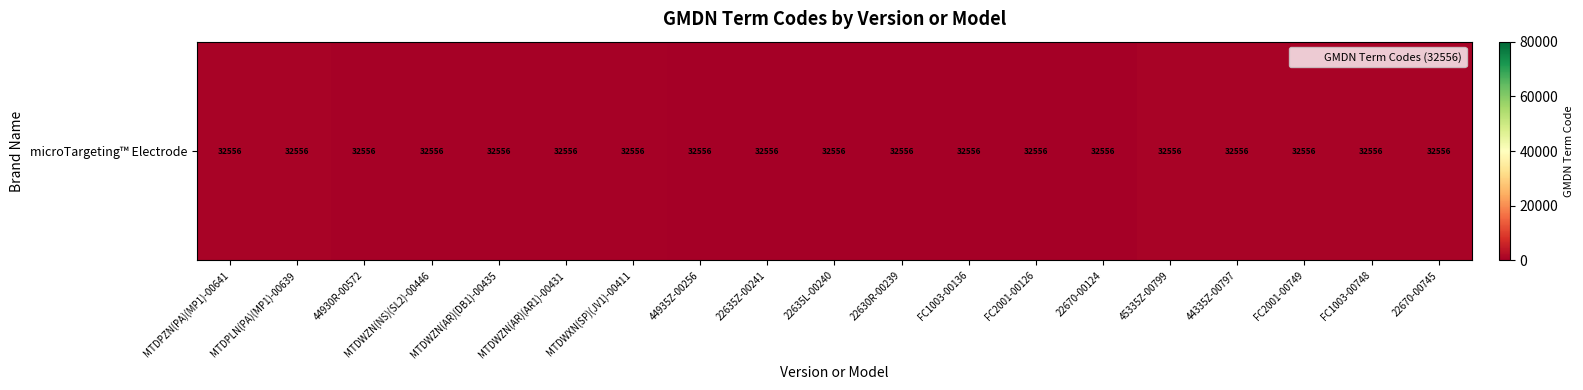

List the labels in order of value, smallest first.

22670-00124, FC2001-00126, FC1003-00136, 22630R-00239, 22635L-00240, 22635Z-00241, 44935Z-00256, MTDWXN(SP)(JV1)-00411, MTDWZN(AR)(AR1)-00431, MTDWZN(AR)(DB1)-00435, MTDWZN(NS)(SL2)-00446, 44930R-00572, MTDPLN(PA)(MP1)-00639, MTDPZN(PA)(MP1)-00641, 22670-00745, FC1003-00748, FC2001-00749, 44335Z-00797, 45335Z-00799